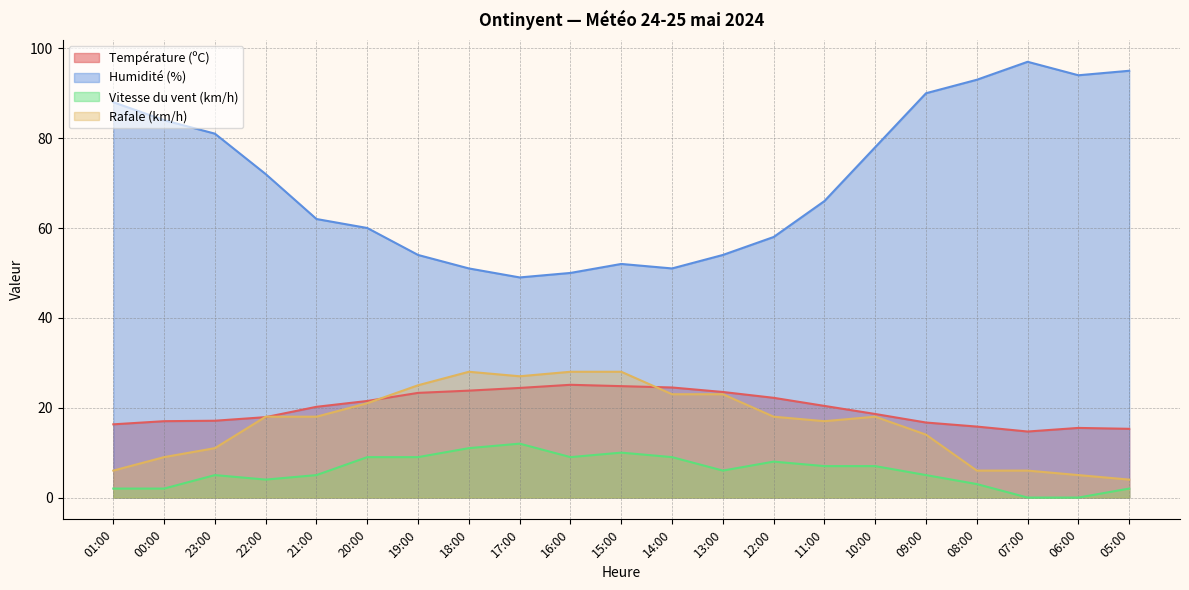

At how many categories does at least one series exceed 14?

21